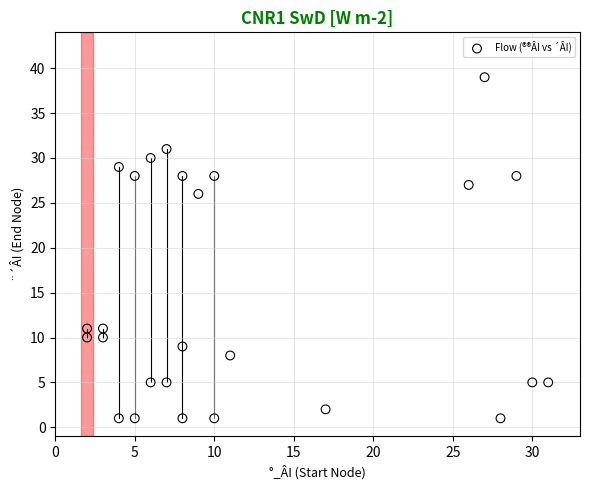

What Y value in the scatter plot is closest to 20?

26